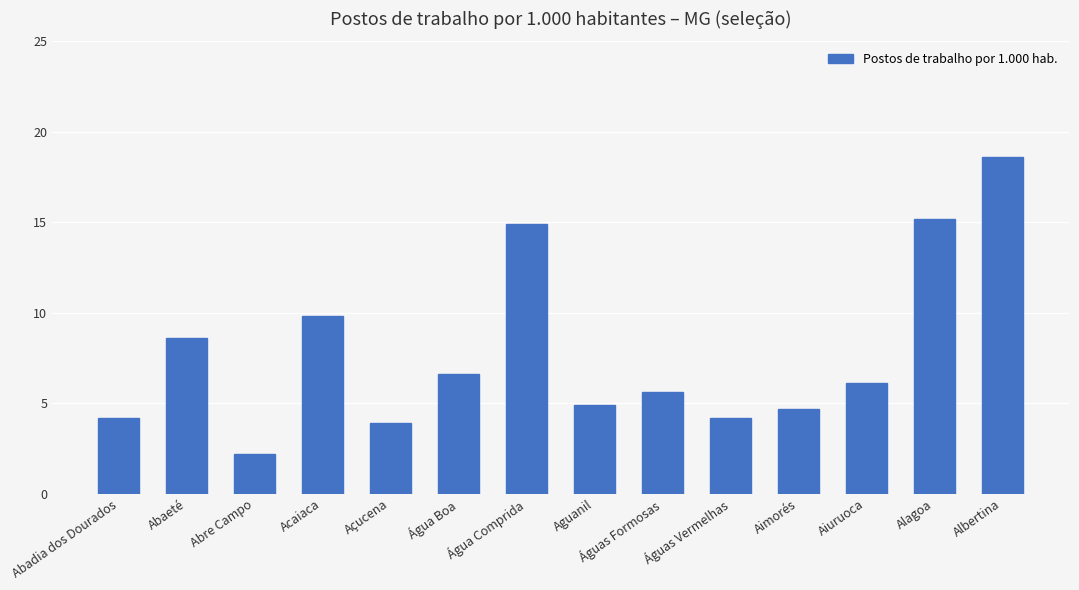

True or false: the data shows 23.7 at Água Comprida.

False